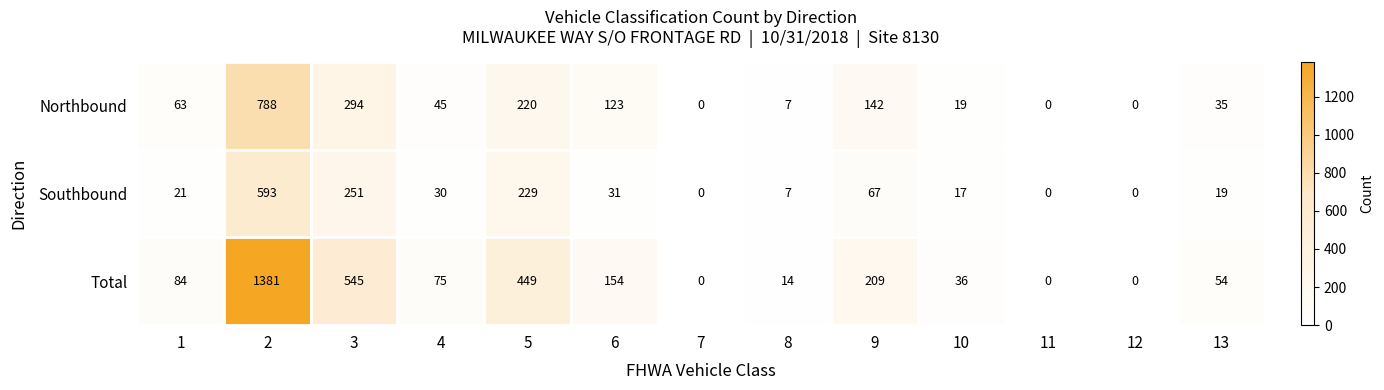

What is the sum of the Total values at 7 and 9?

209